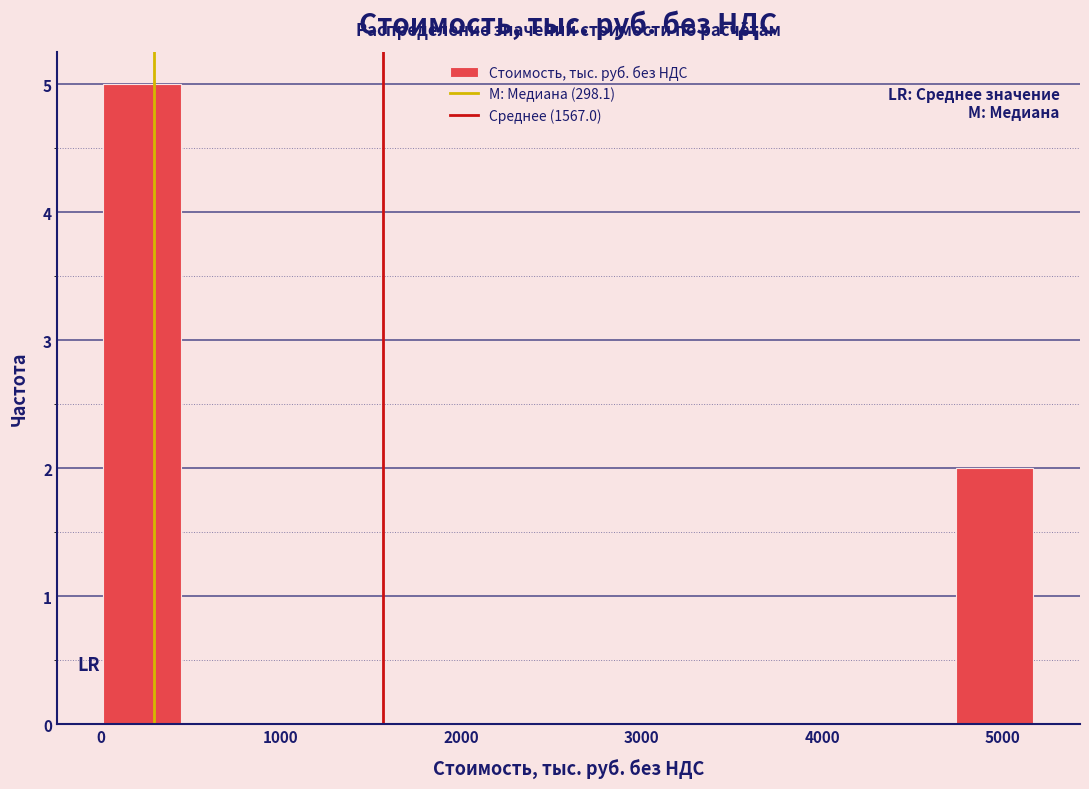

Which range on the x-axis has the tallest bar?

0 to 400